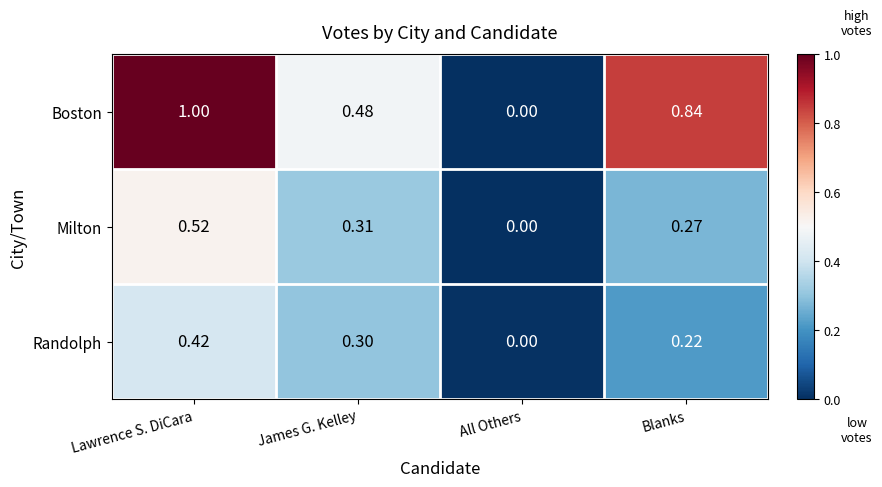

Which series has the largest total across all categories?

Boston